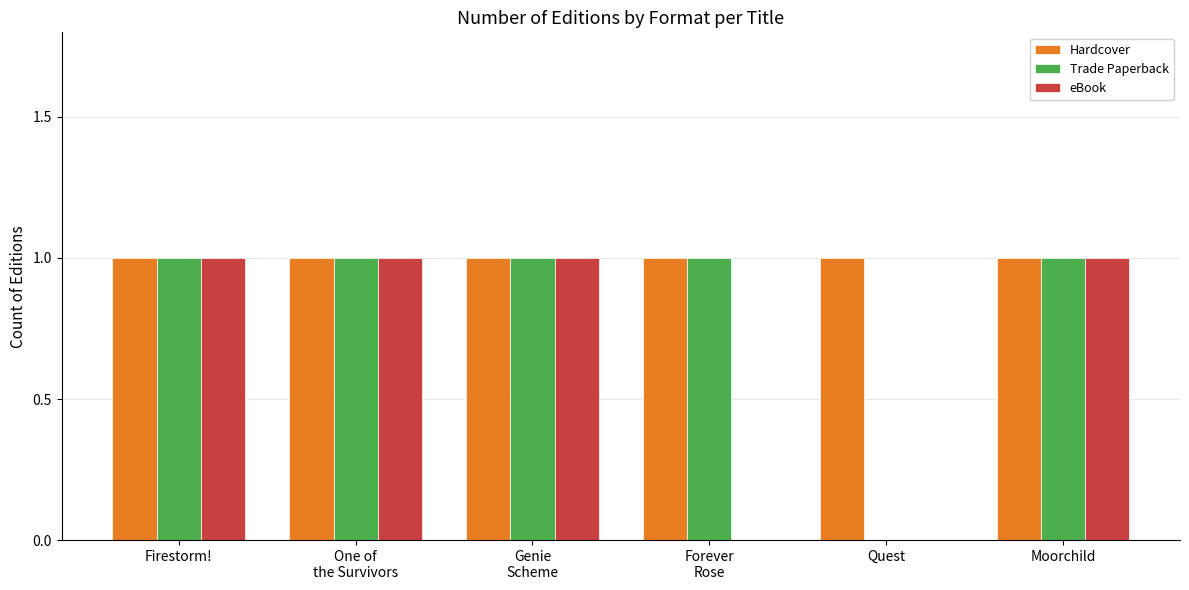

The eBook series shows 1 at Firestorm!. True or false?

True